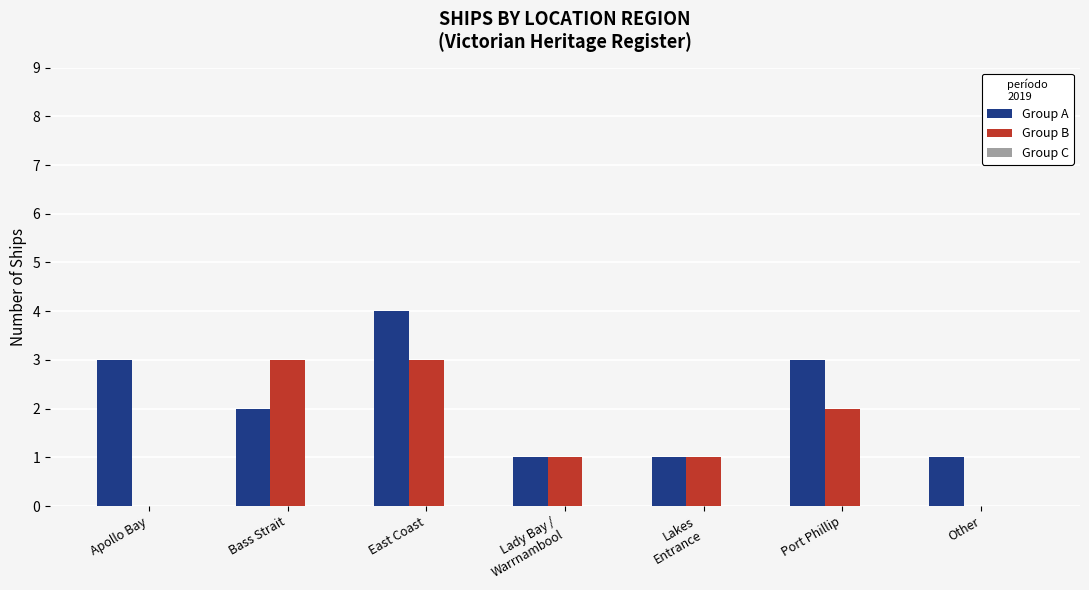

How many data points does each series have?

7